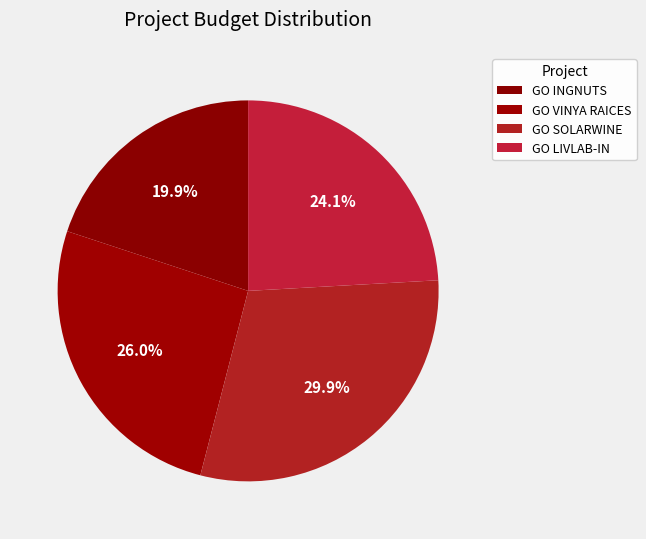

How many segments does this pie chart have?

4